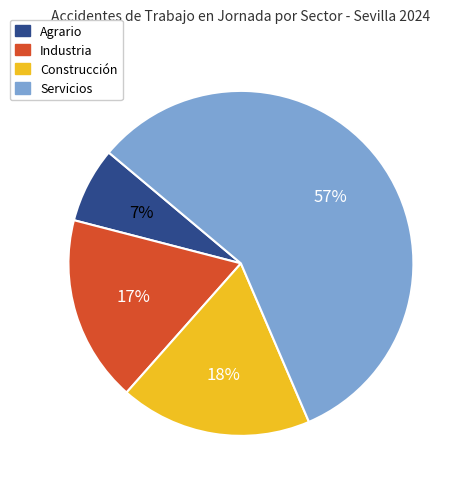

Is there a majority slice in this chart?

Yes